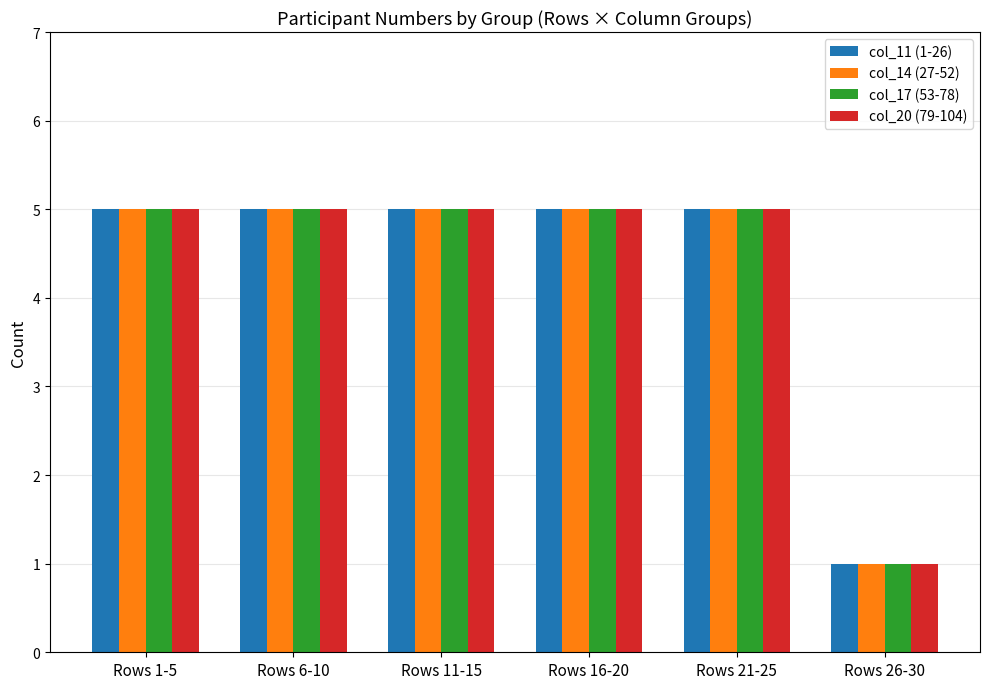

What are all the series names shown in the legend?

col_11 (1-26), col_14 (27-52), col_17 (53-78), col_20 (79-104)